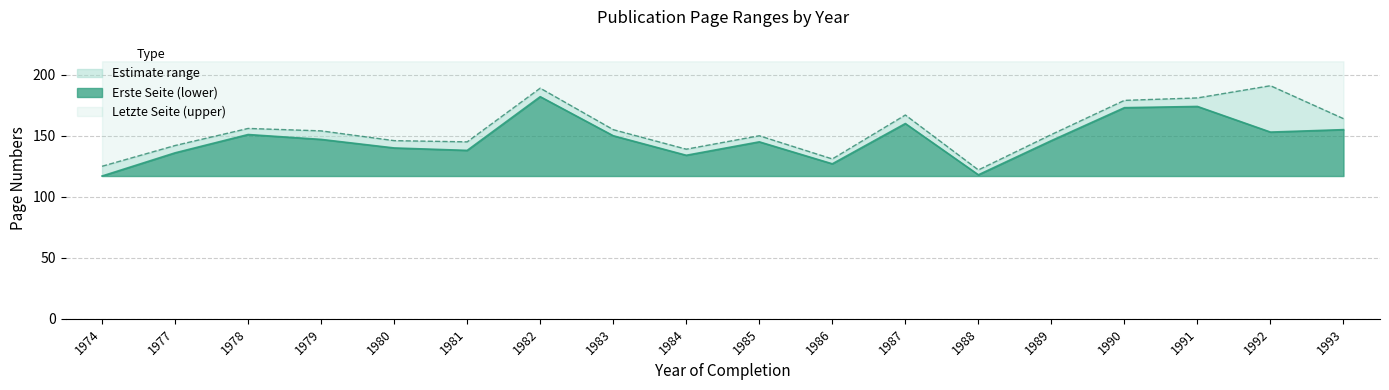

True or false: Letzte Seite and Erste Seite intersect in this chart.

False